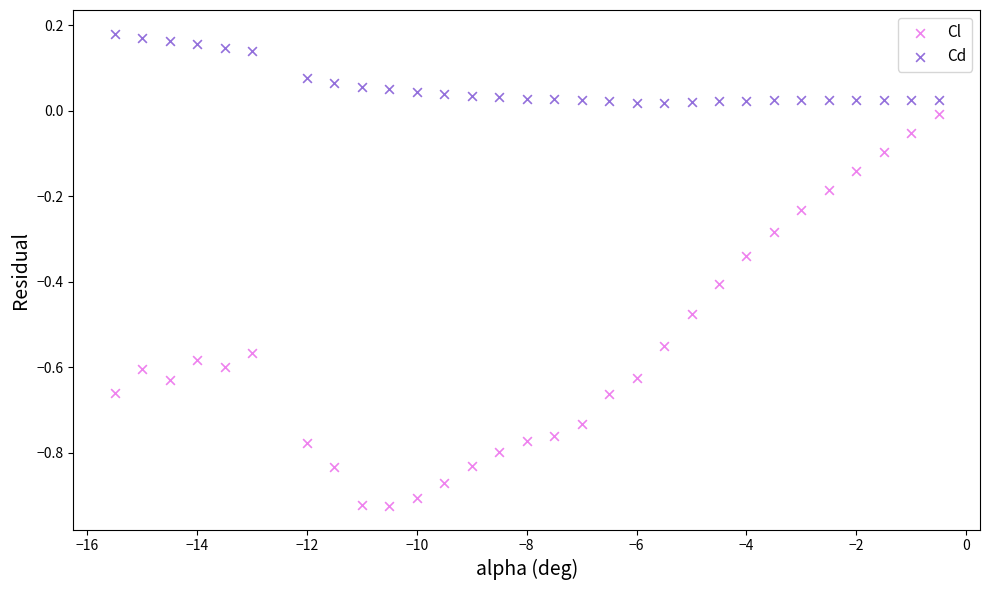

Across all data points, what is the range of Y values (max minus min)?

1.1